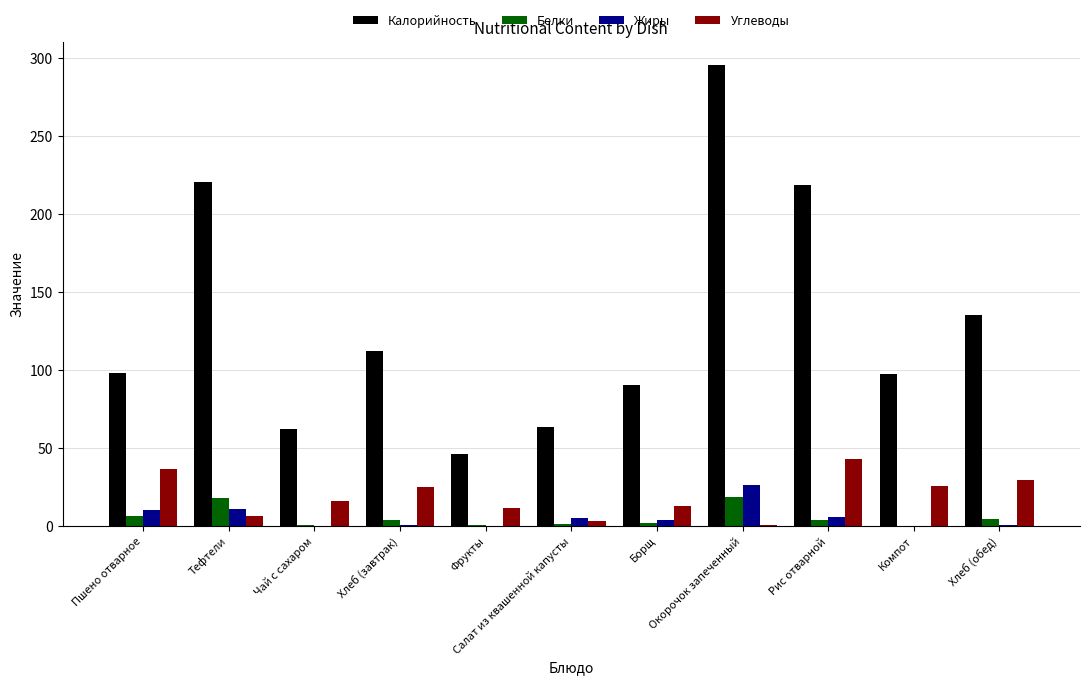

Which series has the largest total across all categories?

Калорийность